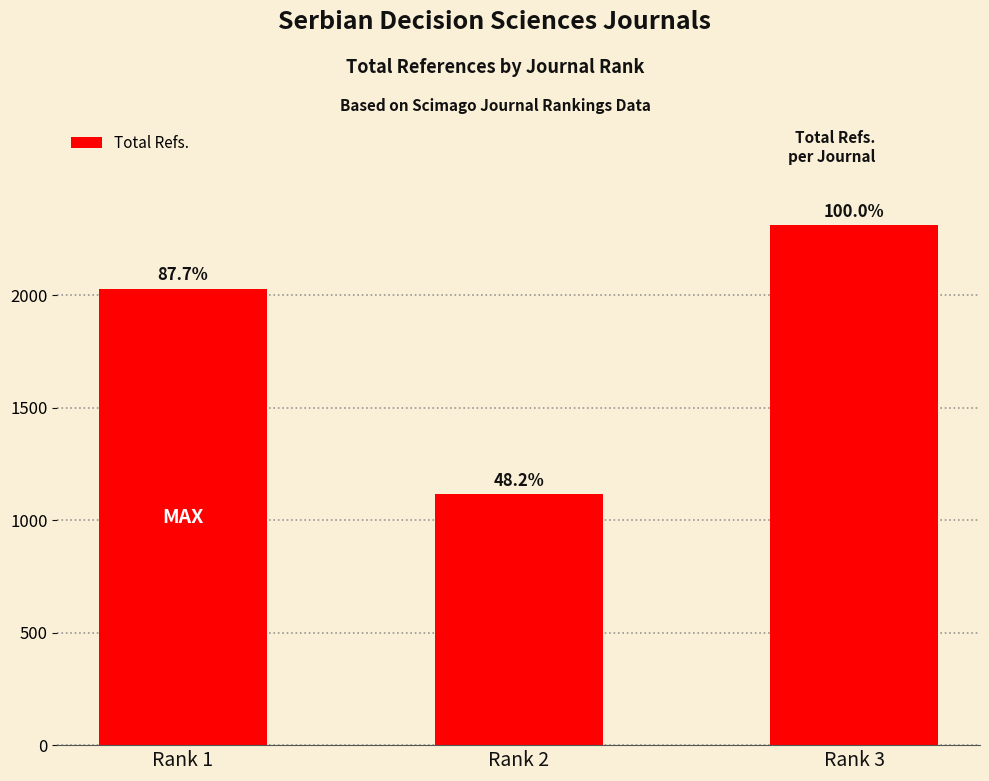

Are the bars horizontal?

No